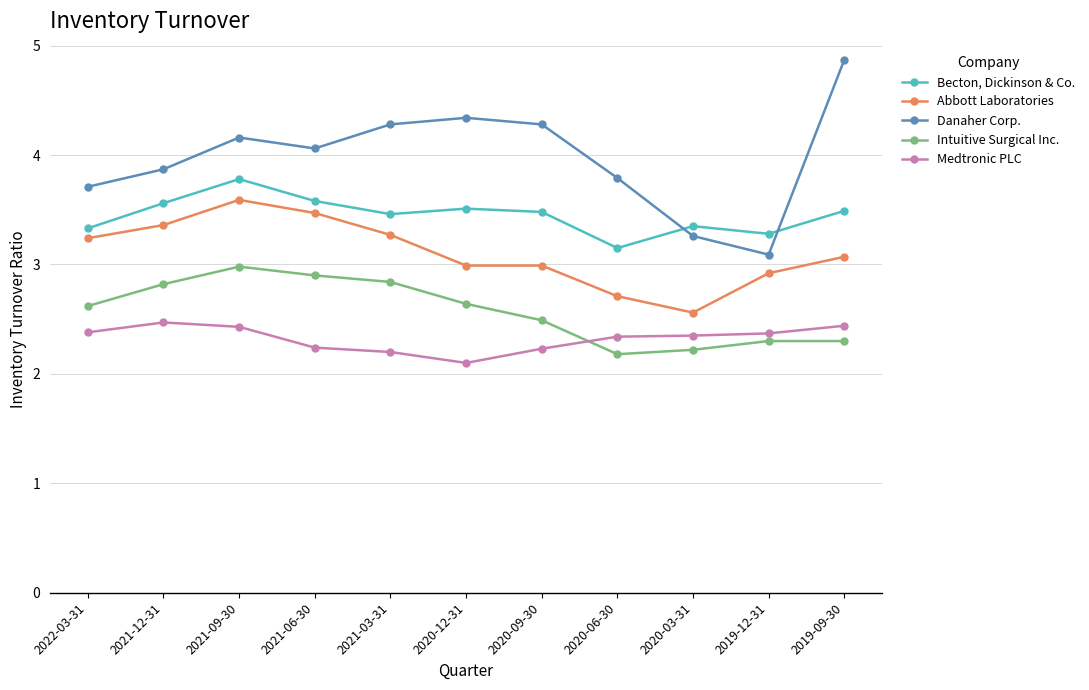

What is the value of the Intuitive Surgical Inc. point at the 2nd from the left?

2.8